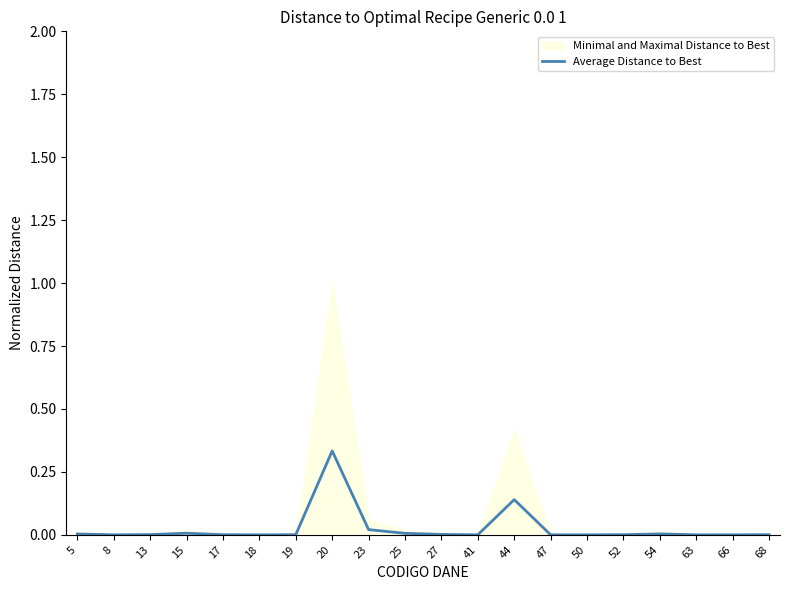

Where is the first local maximum?

15